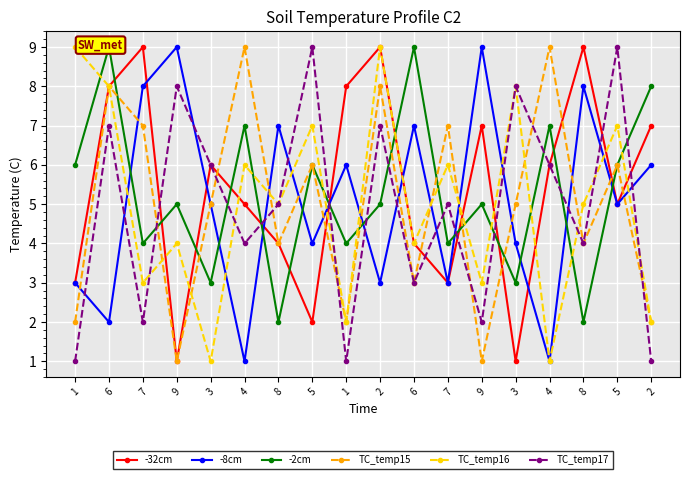

Reading left to right, extract all data points from this chart.

-32cm: 1=3	6=8	7=9	9=1	3=6	4=5	8=4	5=2	1=8	2=9	6=4	7=3	9=7	3=1	4=6	8=9	5=5	2=7
-8cm: 1=3	6=2	7=8	9=9	3=5	4=1	8=7	5=4	1=6	2=3	6=7	7=3	9=9	3=4	4=1	8=8	5=5	2=6
-2cm: 1=6	6=9	7=4	9=5	3=3	4=7	8=2	5=6	1=4	2=5	6=9	7=4	9=5	3=3	4=7	8=2	5=6	2=8
TC_temp15: 1=2	6=8	7=7	9=1	3=5	4=9	8=4	5=6	1=2	2=8	6=3	7=7	9=1	3=5	4=9	8=4	5=6	2=2
TC_temp16: 1=9	6=8	7=3	9=4	3=1	4=6	8=5	5=7	1=2	2=9	6=4	7=6	9=3	3=8	4=1	8=5	5=7	2=2
TC_temp17: 1=1	6=7	7=2	9=8	3=6	4=4	8=5	5=9	1=1	2=7	6=3	7=5	9=2	3=8	4=6	8=4	5=9	2=1